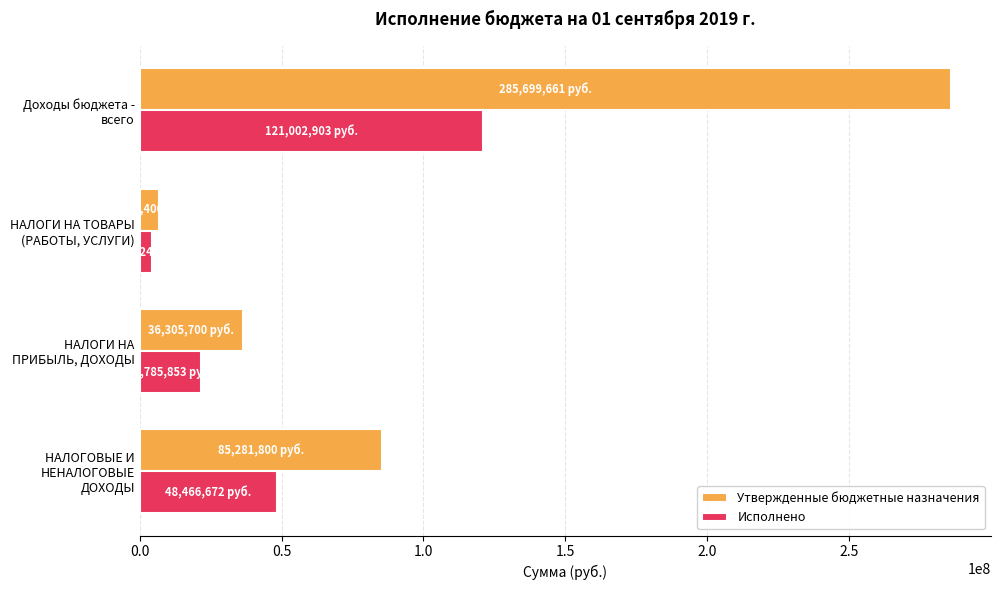

At which label is Исполнено closest to 62730575?

НАЛОГОВЫЕ И НЕНАЛОГОВЫЕ ДОХОДЫ